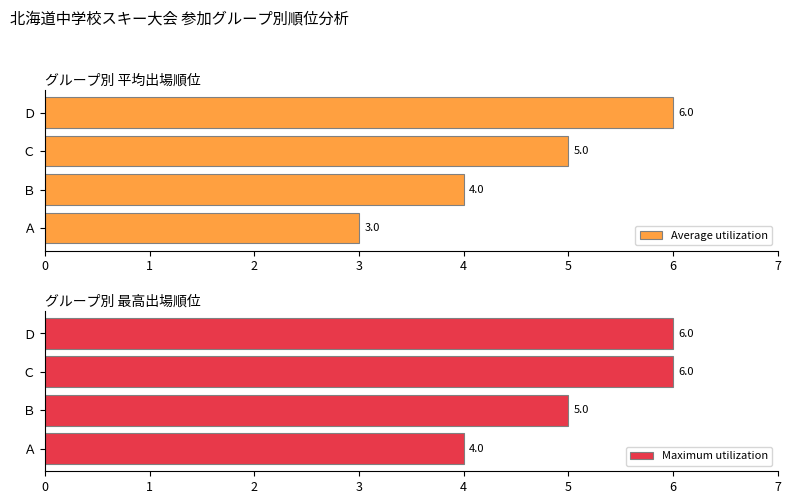

What is the difference between the maximum and second lowest values in the Average utilization series?

2